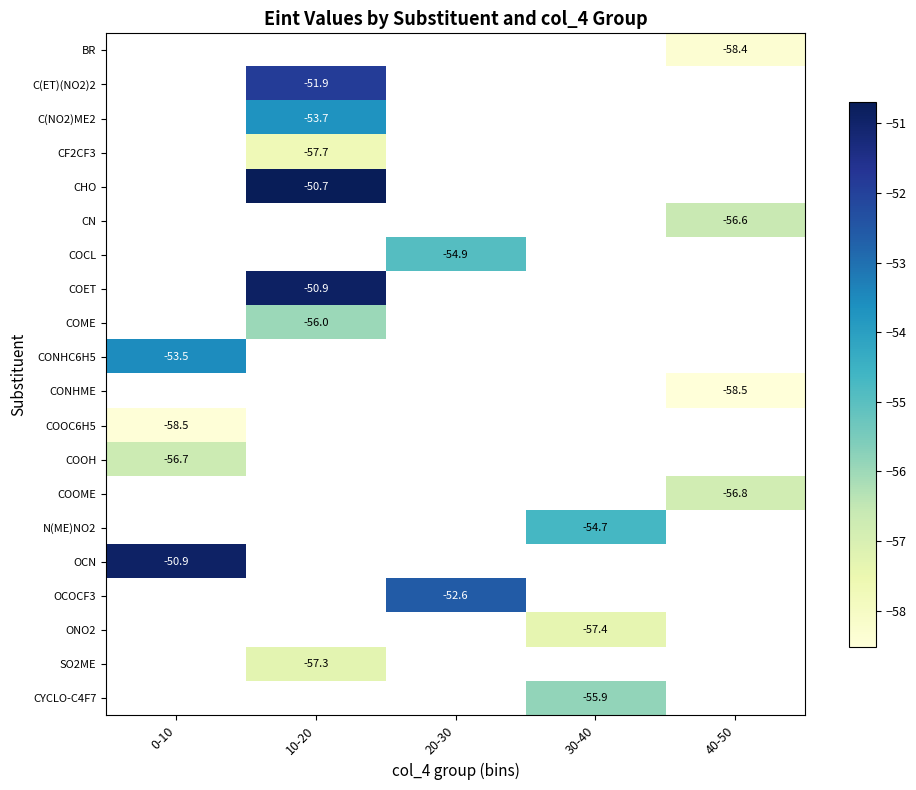

Between 10-20 and 40-50, which is larger?

40-50